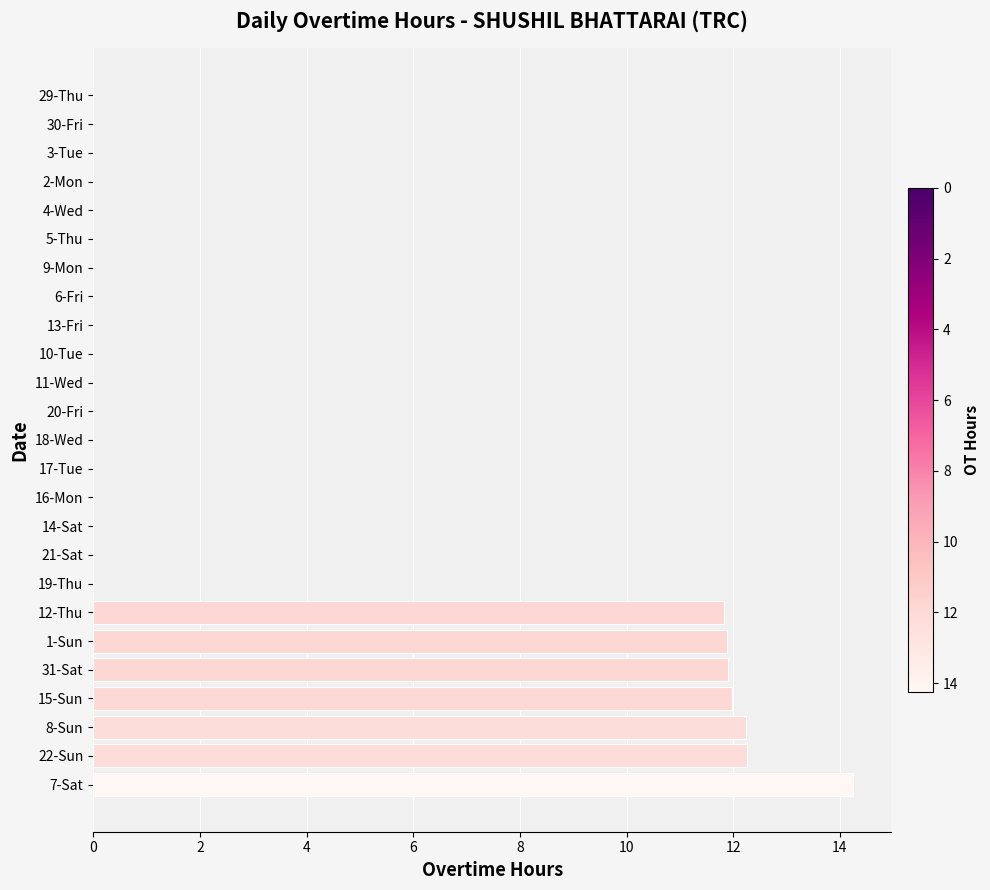

What is the change in value from 15-Sun to 29-Thu?

-12.0